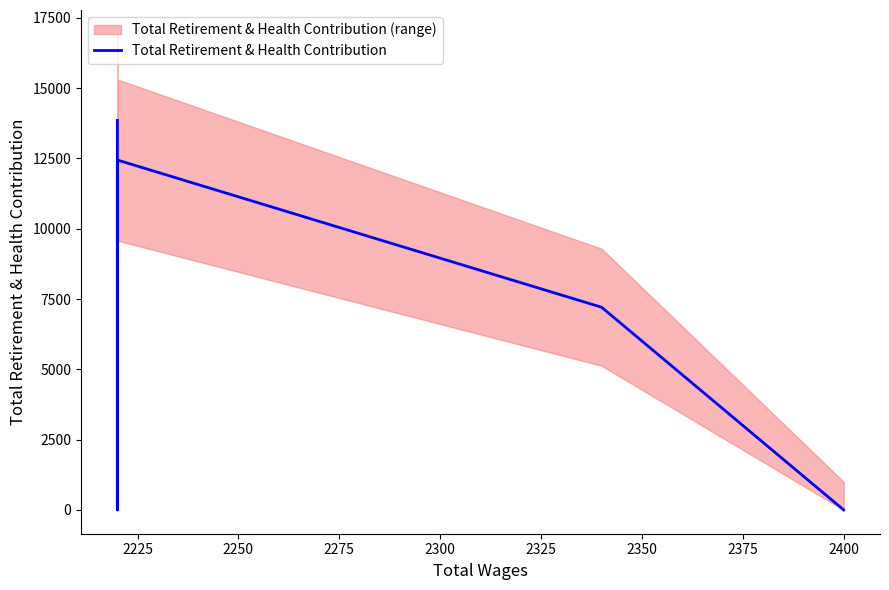

How many lines are shown in the chart?

1